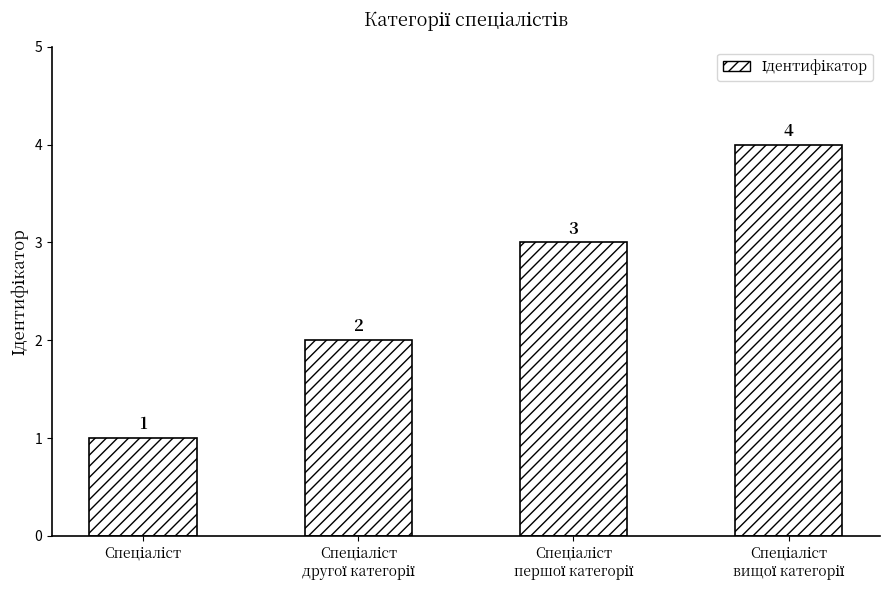

What is the smallest value displayed?

1